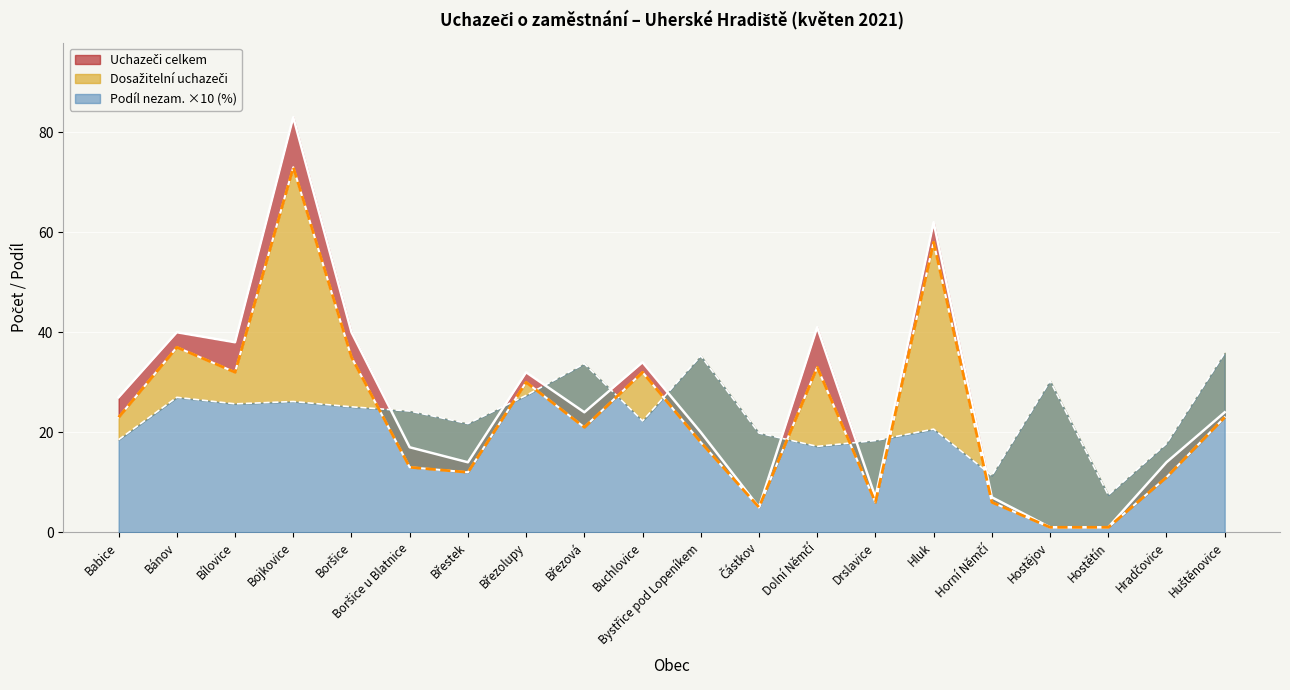

What is the value of the Uchazeči celkem point at the 7th from the left?

14.0